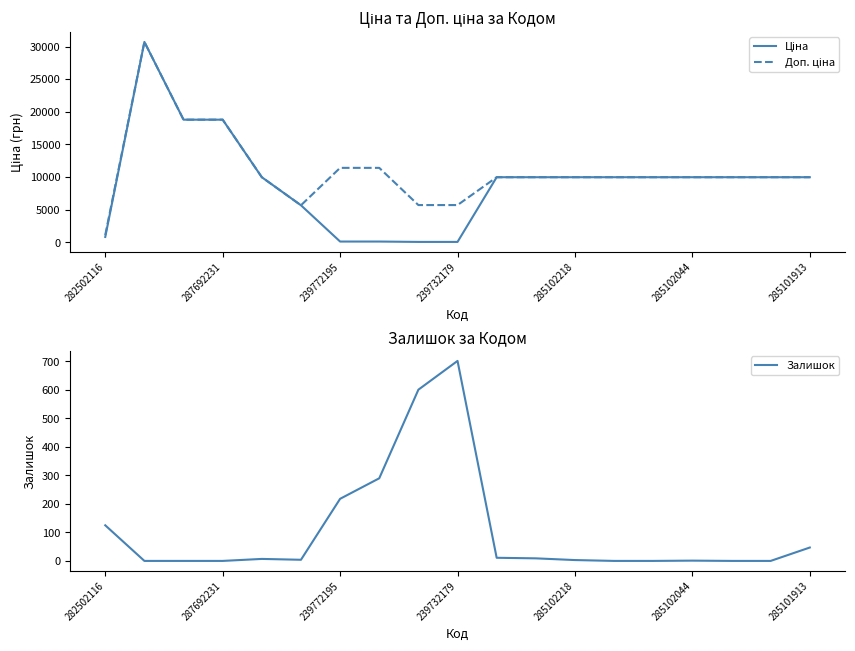

The Доп. ціна series shows 9975.0 at 11. True or false?

True